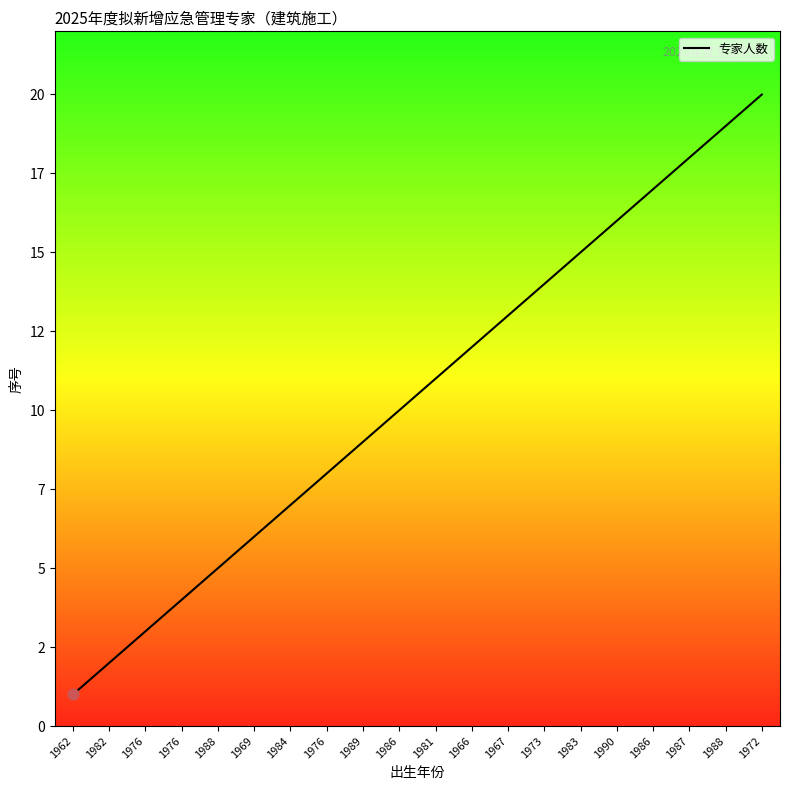

Which has a higher value, 1989 or 1986?

1986